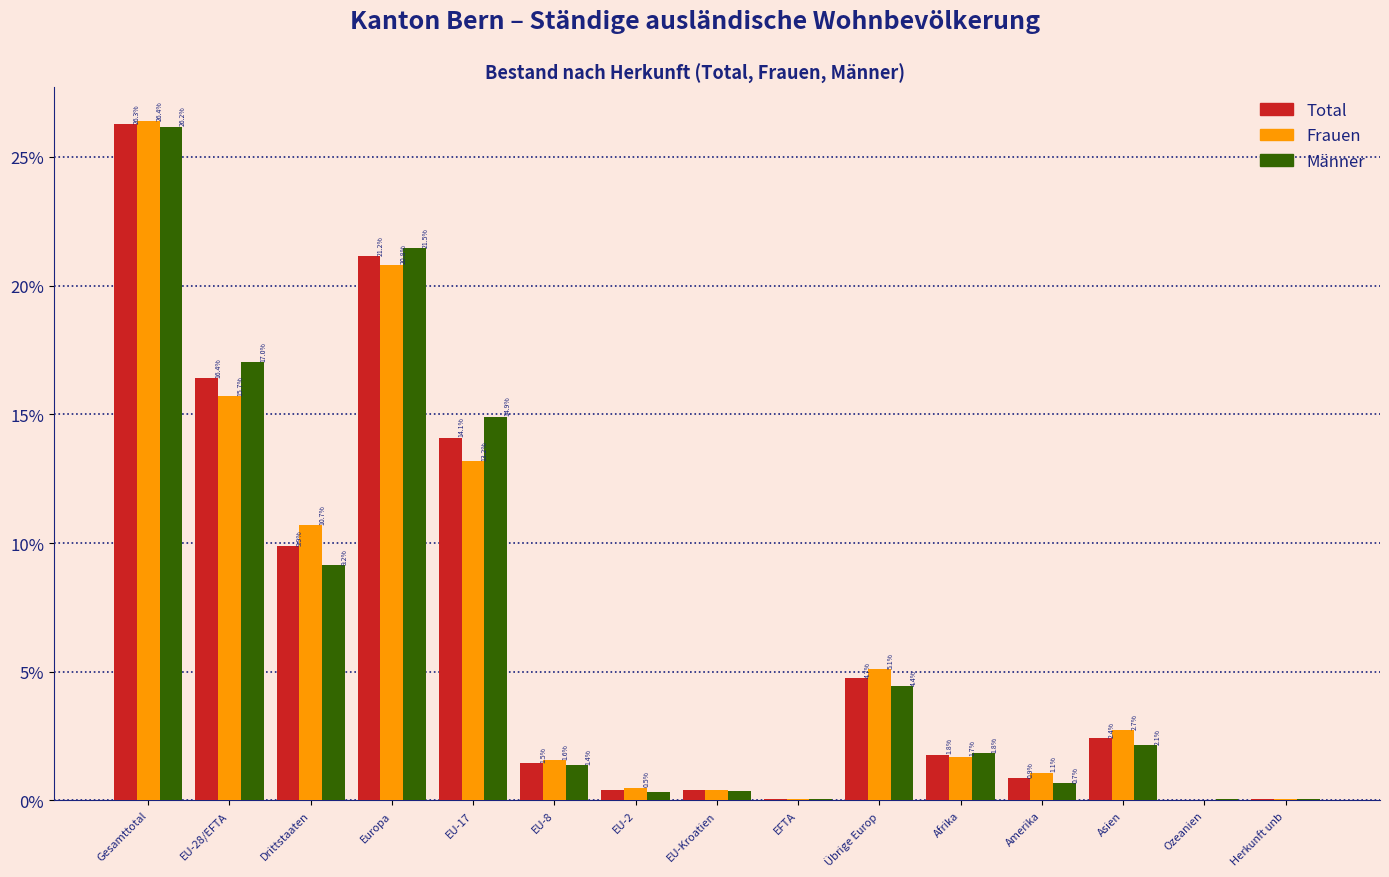

At which label does Frauen first exceed 1?

Gesamttotal